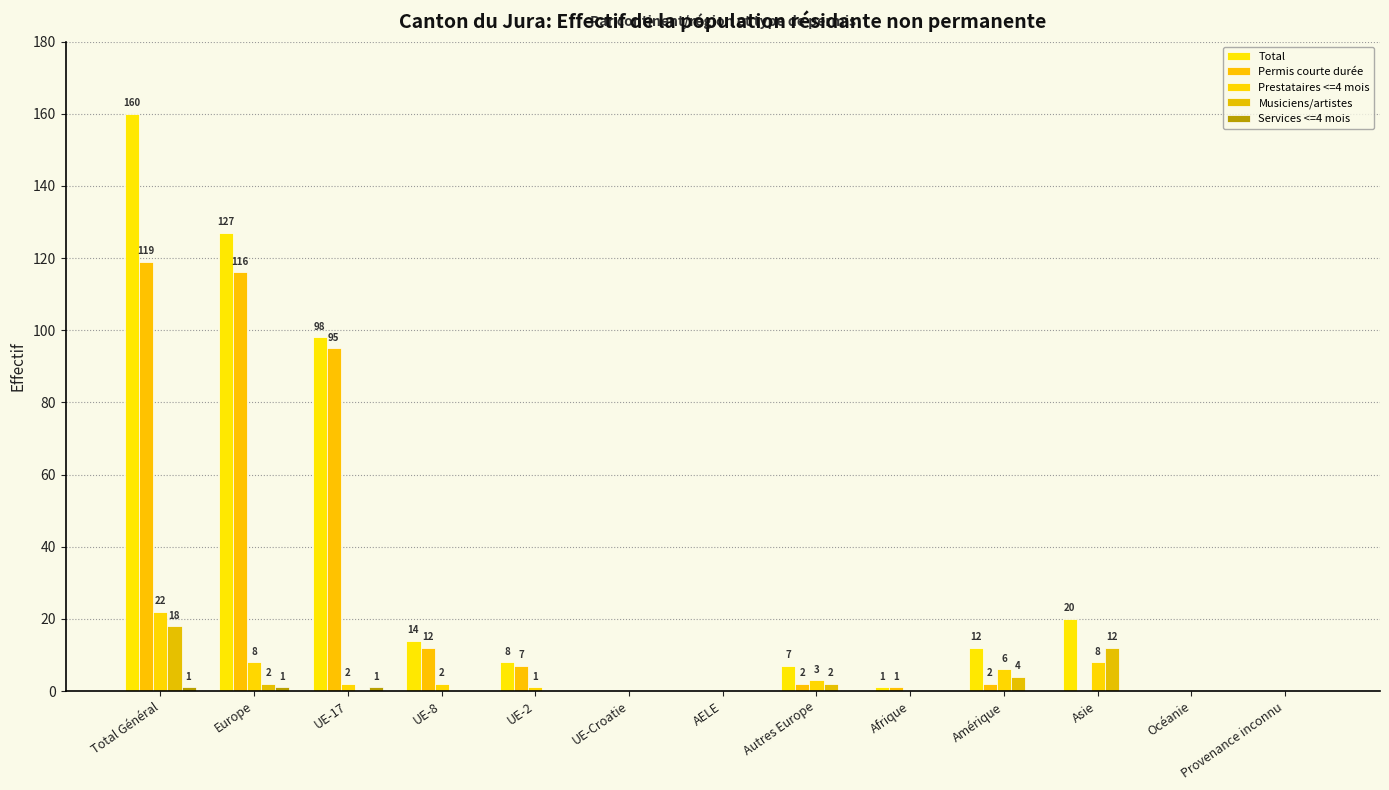

How many values in the Musiciens/artistes series exceed 0?

5